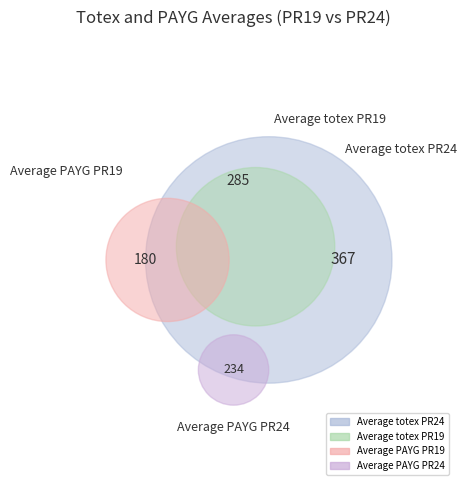

Which slice is the largest?

Average totex PR24